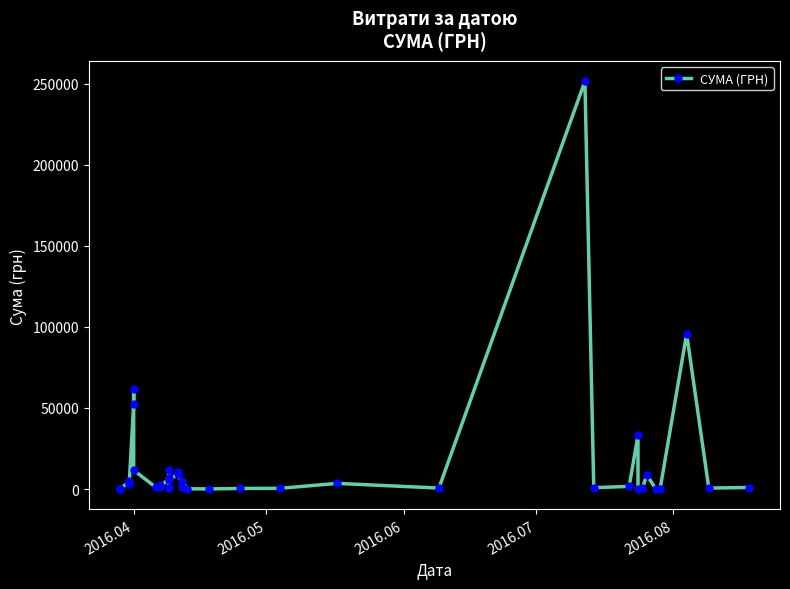

True or false: the data shows 82068.3 at 2016.04.

False